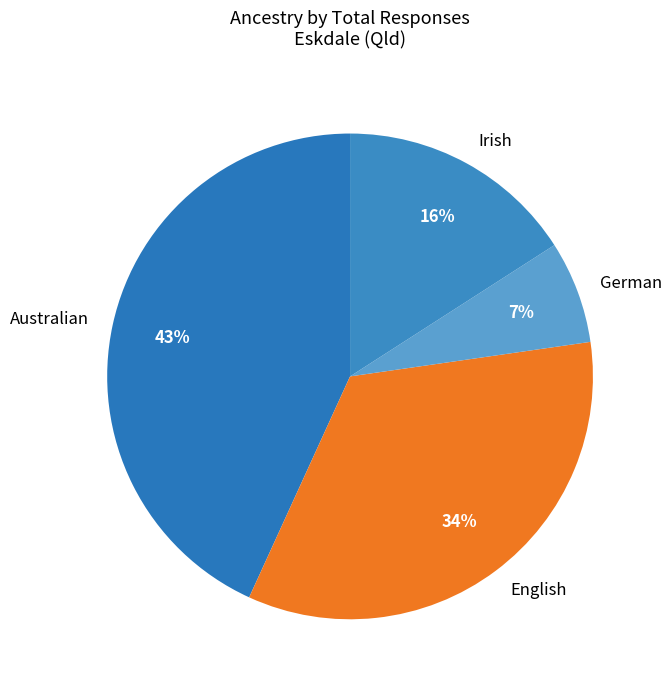

Does German account for over 50% of the chart?

No